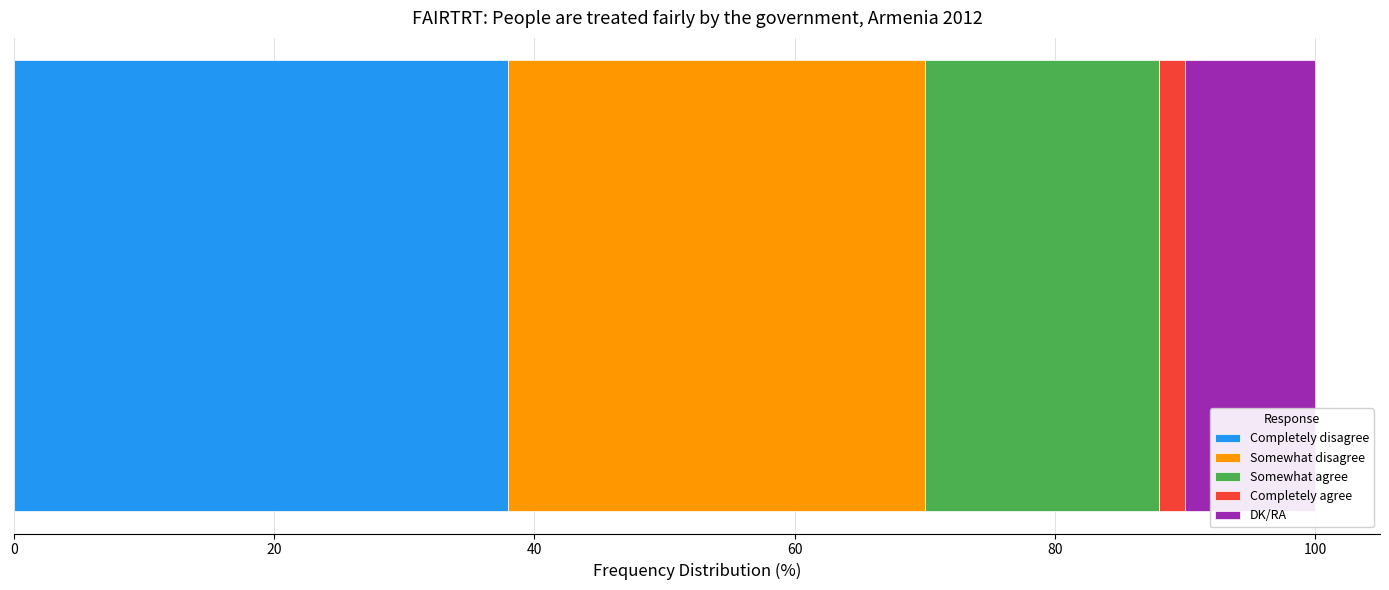

What is the maximum value for Completely disagree?

38